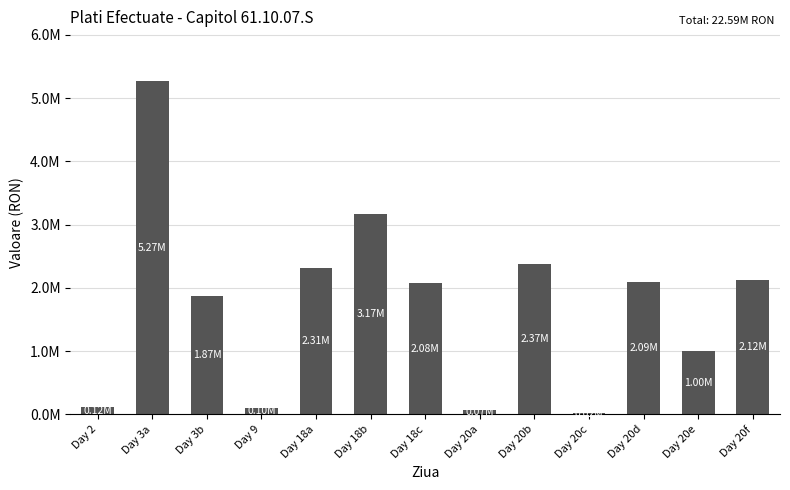

Read the value at Day 18c.

2081771.0